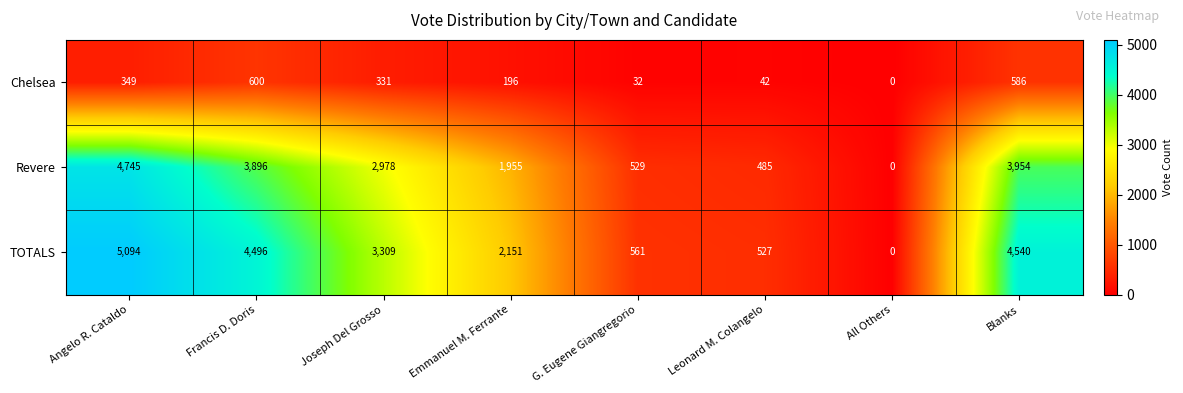

At which label does TOTALS first exceed 3309?

Angelo R. Cataldo